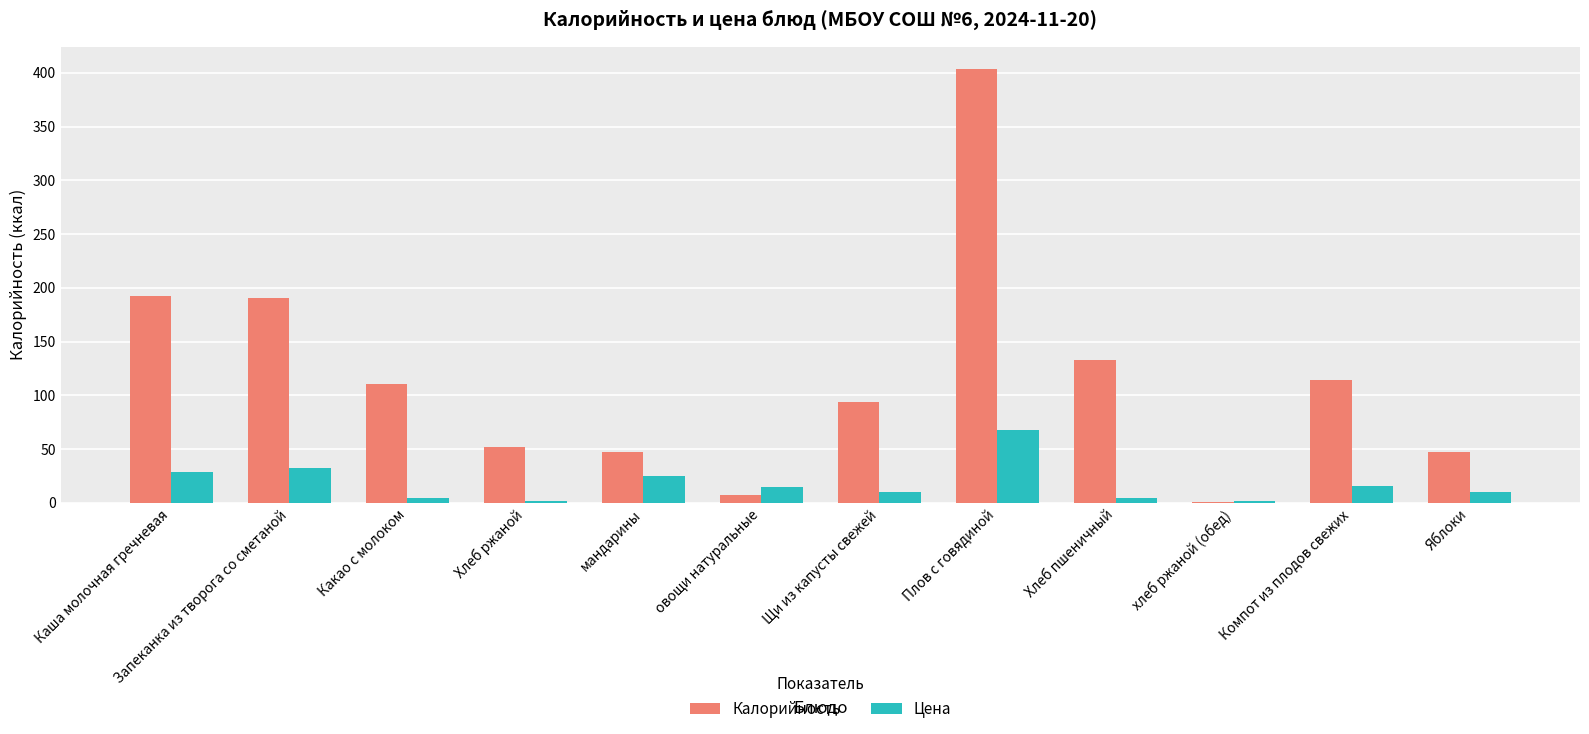

Which series has the largest total across all categories?

Калорийность